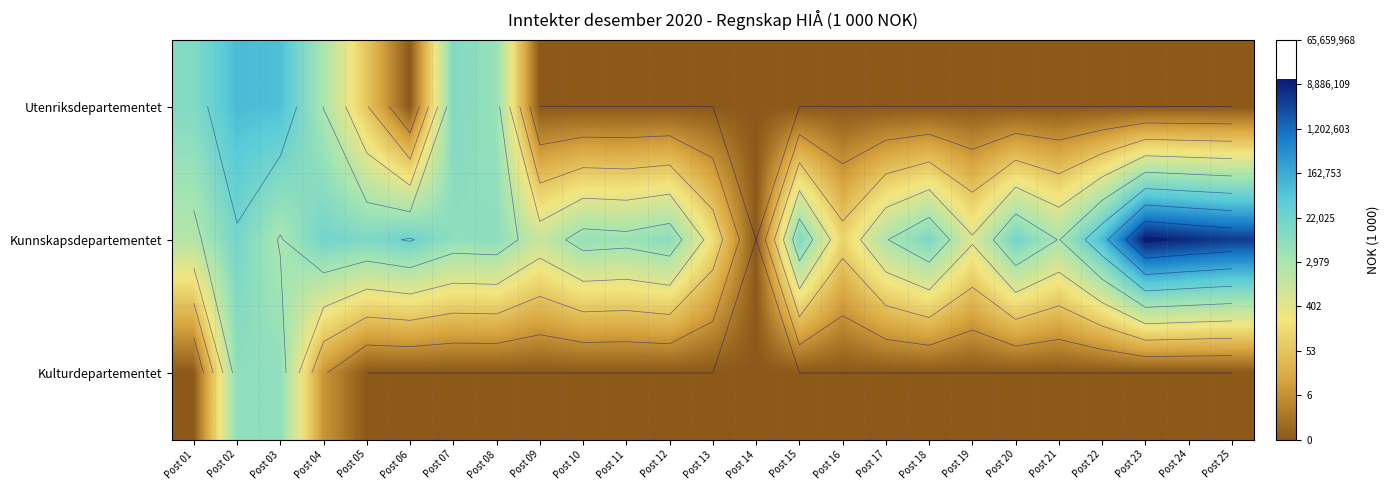

At which label is Utenriksdepartementet closest to 5?

Post 05